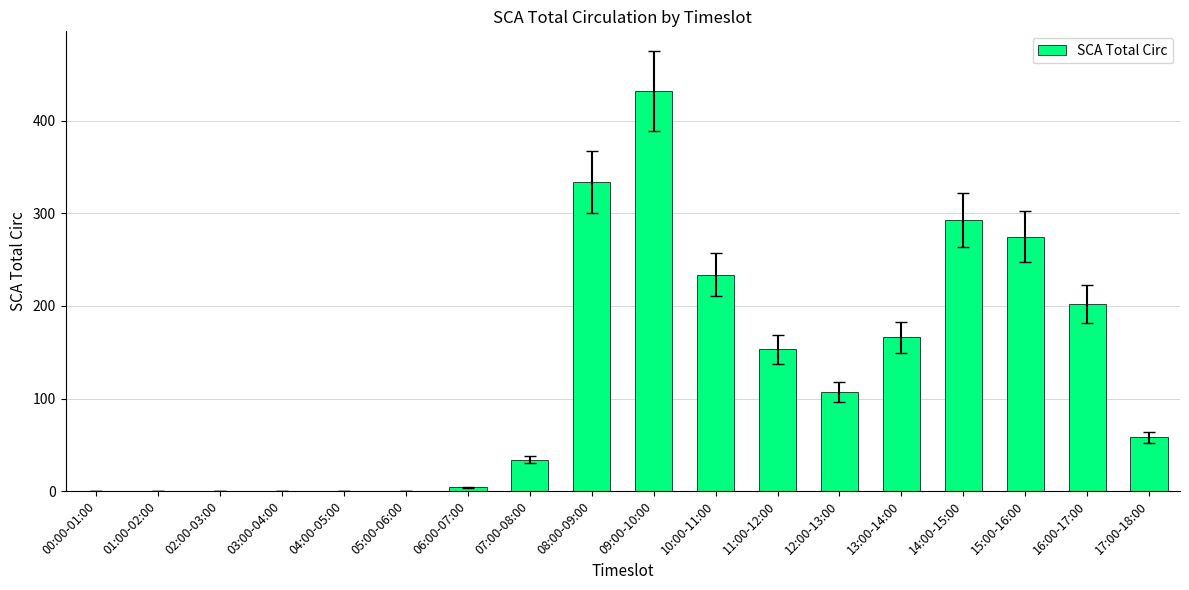

How many categories are shown in the chart?

18